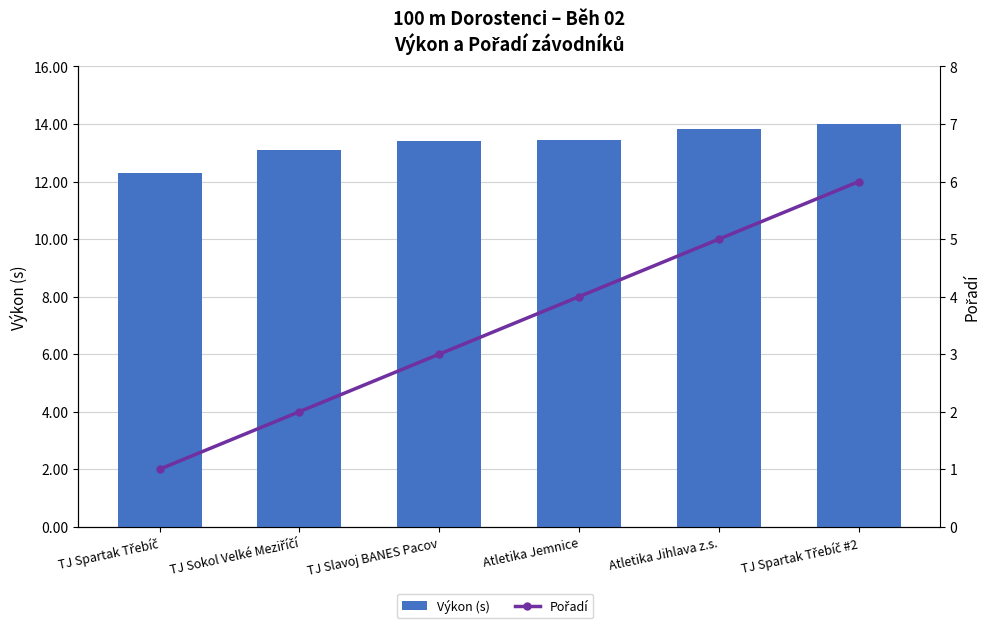

What are all the series names shown in the legend?

Výkon (s), Pořadí